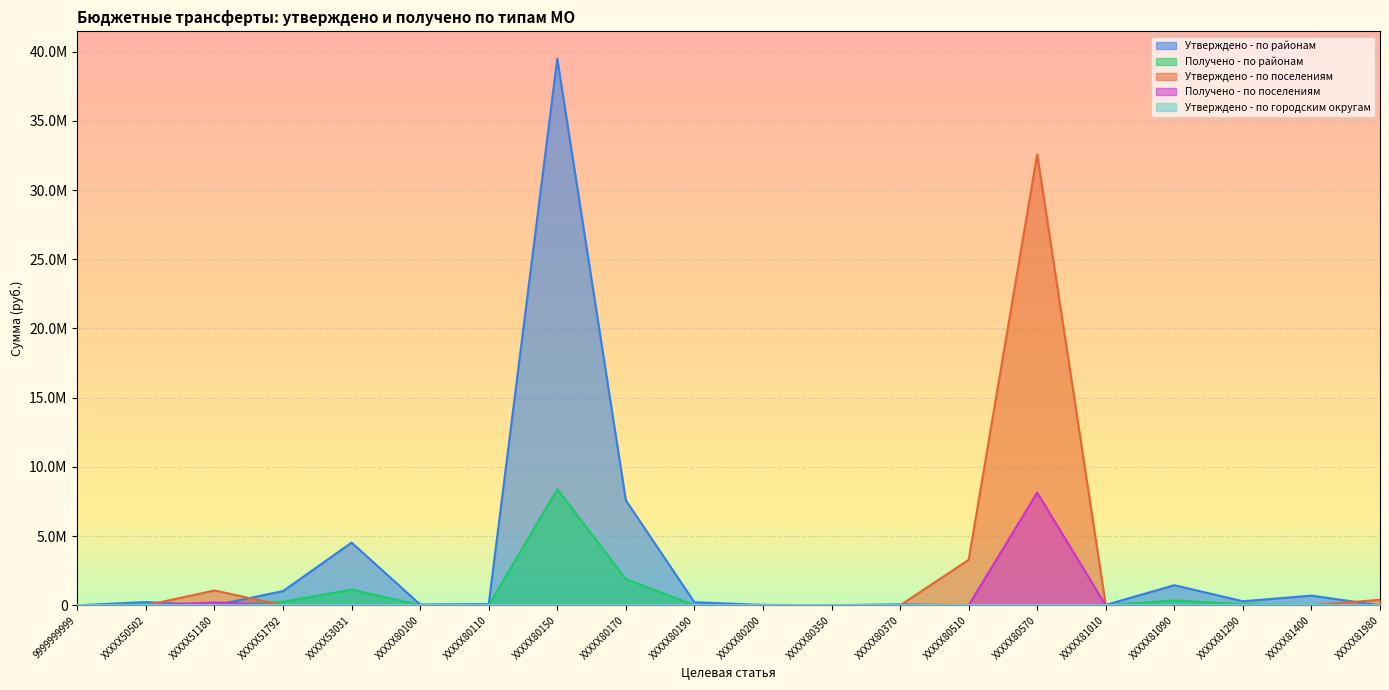

Reading left to right, what are all the values shown in this chart?

Утверждено - по районам: 9999999999=0.0	XXXXX50502=234360.0	XXXXX51180=0.0	XXXXX51792=1025841.7	XXXXX53031=4530960.0	XXXXX80100=59890.0	XXXXX80110=89276.5	XXXXX80150=39491288.5	XXXXX80170=7587100.0	XXXXX80190=221970.0	XXXXX80200=31710.0	XXXXX80350=4439.4	XXXXX80370=71976.0	XXXXX80510=0.0	XXXXX80570=0.0	XXXXX81010=27594.0	XXXXX81090=1453032.0	XXXXX81290=292612.5	XXXXX81400=700000.0	XXXXX81980=0.0
Получено - по районам: 9999999999=0.0	XXXXX50502=58590.0	XXXXX51180=0.0	XXXXX51792=256460.4	XXXXX53031=1132740.0	XXXXX80100=14972.5	XXXXX80110=0.0	XXXXX80150=8397000.0	XXXXX80170=1896774.0	XXXXX80190=0.0	XXXXX80200=0.0	XXXXX80350=0.0	XXXXX80370=0.0	XXXXX80510=0.0	XXXXX80570=0.0	XXXXX81010=0.0	XXXXX81090=354258.0	XXXXX81290=73153.1	XXXXX81400=0.0	XXXXX81980=0.0
Утверждено - по поселениям: 9999999999=0.0	XXXXX50502=0.0	XXXXX51180=1071780.0	XXXXX51792=0.0	XXXXX53031=0.0	XXXXX80100=0.0	XXXXX80110=0.0	XXXXX80150=0.0	XXXXX80170=0.0	XXXXX80190=0.0	XXXXX80200=0.0	XXXXX80350=0.0	XXXXX80370=0.0	XXXXX80510=3286950.3	XXXXX80570=32575500.0	XXXXX81010=0.0	XXXXX81090=0.0	XXXXX81290=0.0	XXXXX81400=0.0	XXXXX81980=400000.0
Получено - по поселениям: 9999999999=0.0	XXXXX50502=0.0	XXXXX51180=208621.5	XXXXX51792=0.0	XXXXX53031=0.0	XXXXX80100=0.0	XXXXX80110=0.0	XXXXX80150=0.0	XXXXX80170=0.0	XXXXX80190=0.0	XXXXX80200=0.0	XXXXX80350=0.0	XXXXX80370=0.0	XXXXX80510=0.0	XXXXX80570=8143884.0	XXXXX81010=0.0	XXXXX81090=0.0	XXXXX81290=0.0	XXXXX81400=0.0	XXXXX81980=0.0